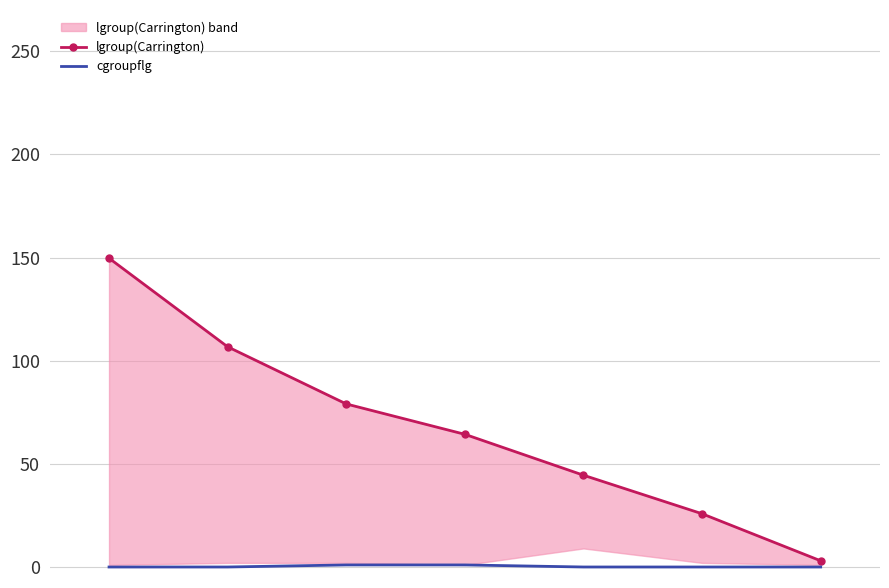

Reading left to right, transcribe all the data shown in this chart.

lgroup(Carrington): 149.7	106.7	79.0	64.3	44.5	25.8	3.0
cgroupflg: 0.0	0.0	1.0	1.0	0.0	0.0	0.0